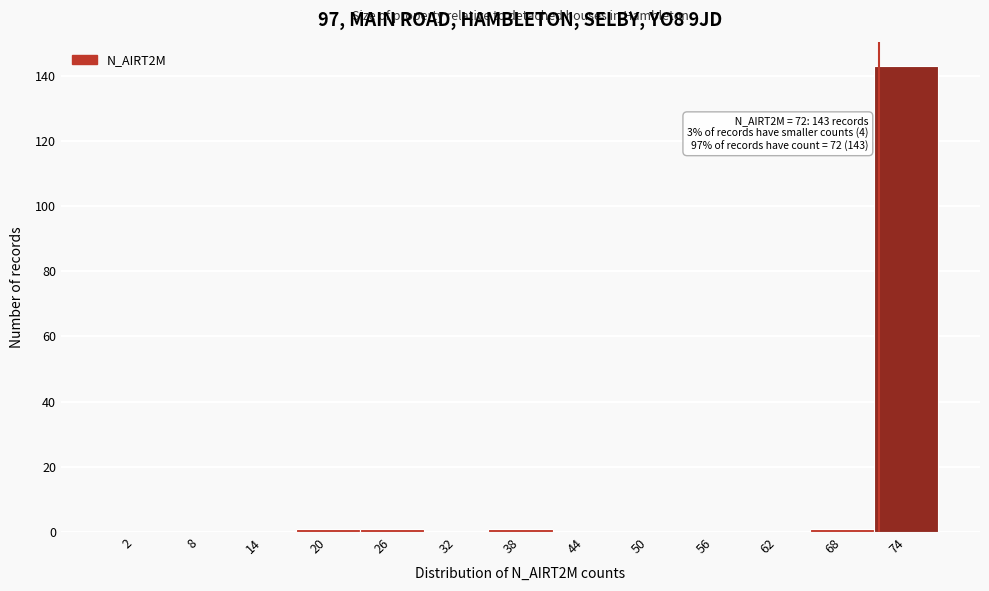

Which range on the x-axis has the tallest bar?

71.5 to 77.5